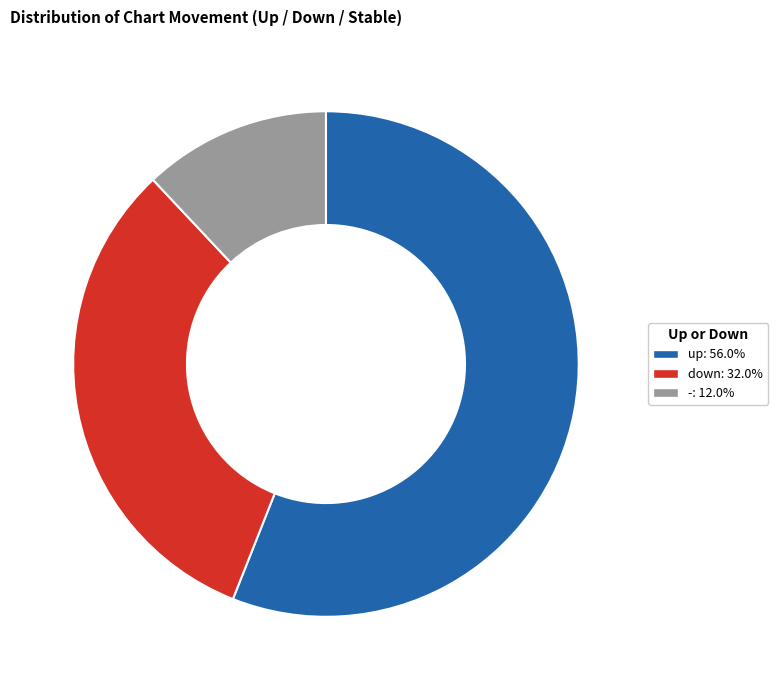

Approximately how many times larger is the value at up compared to -?

4.7